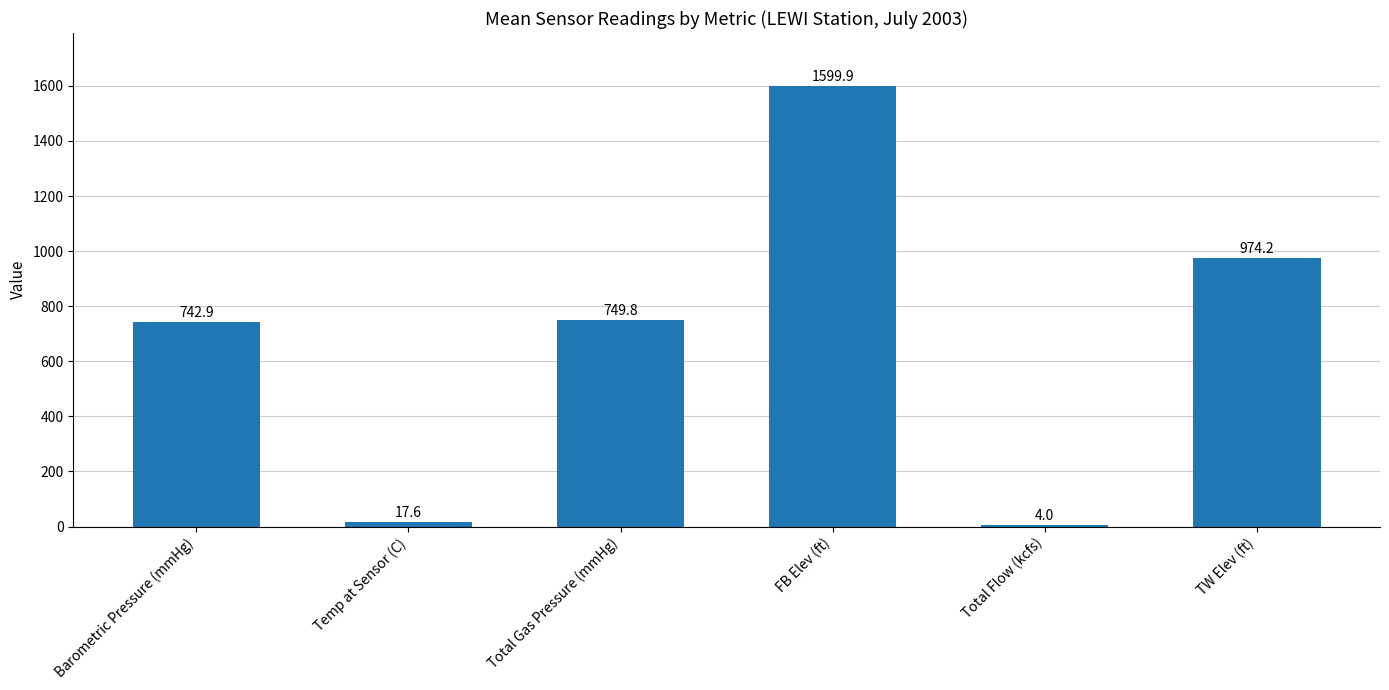

At which category does the chart reach its peak across all series?

FB Elev (ft)